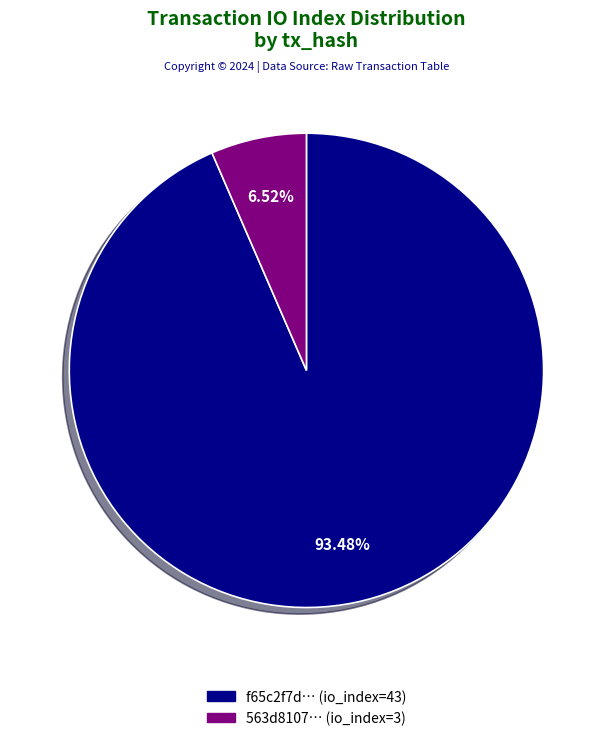

What is the majority slice?

f65c2f7d… (io_index=43)